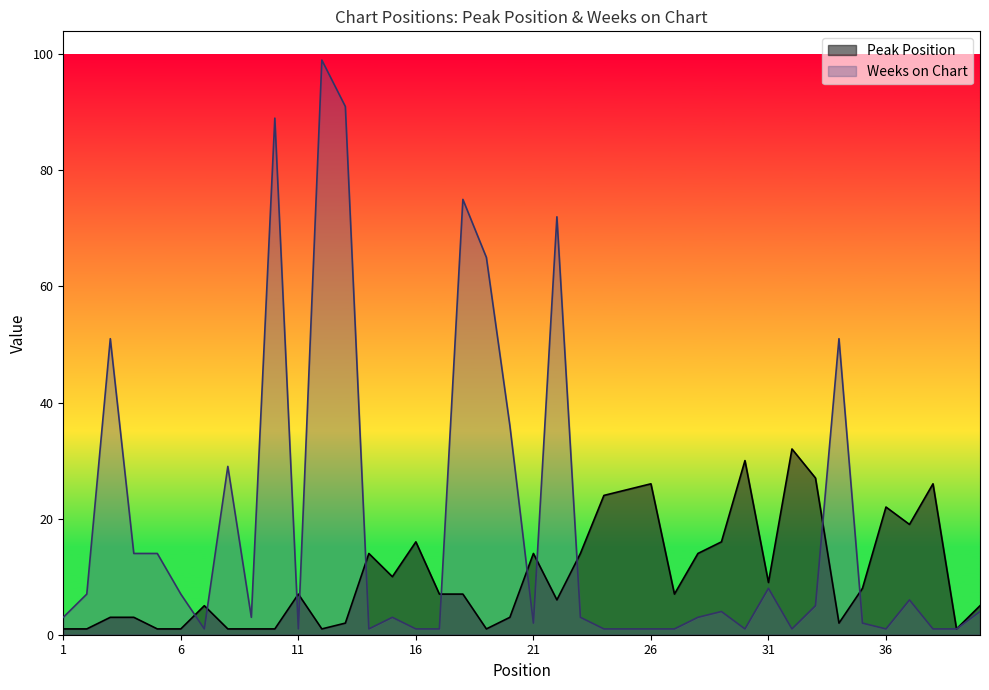

What is the value of the Weeks on Chart point at the 16th from the left?

1